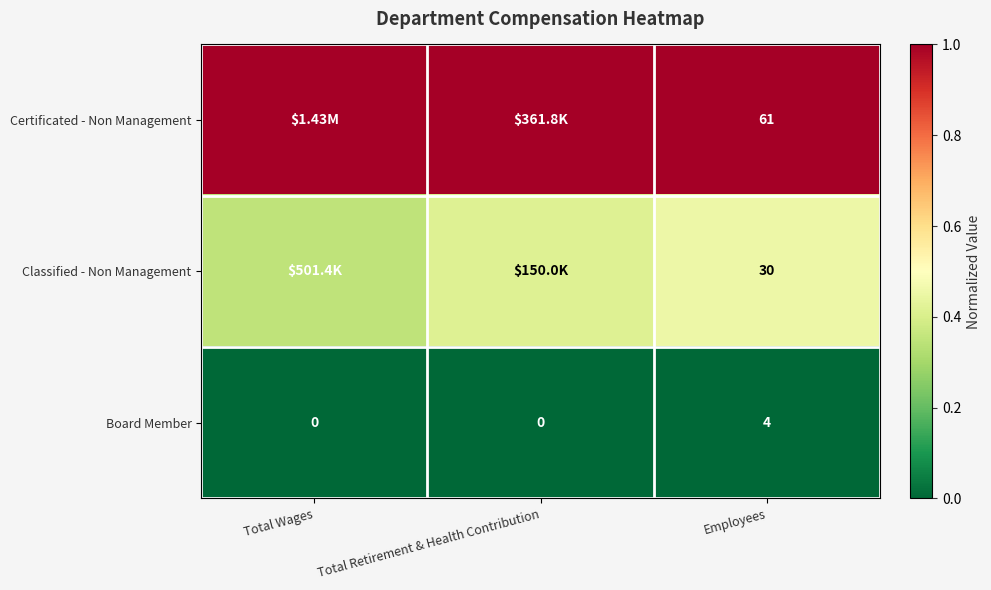

Count the number of data series in this chart.

3